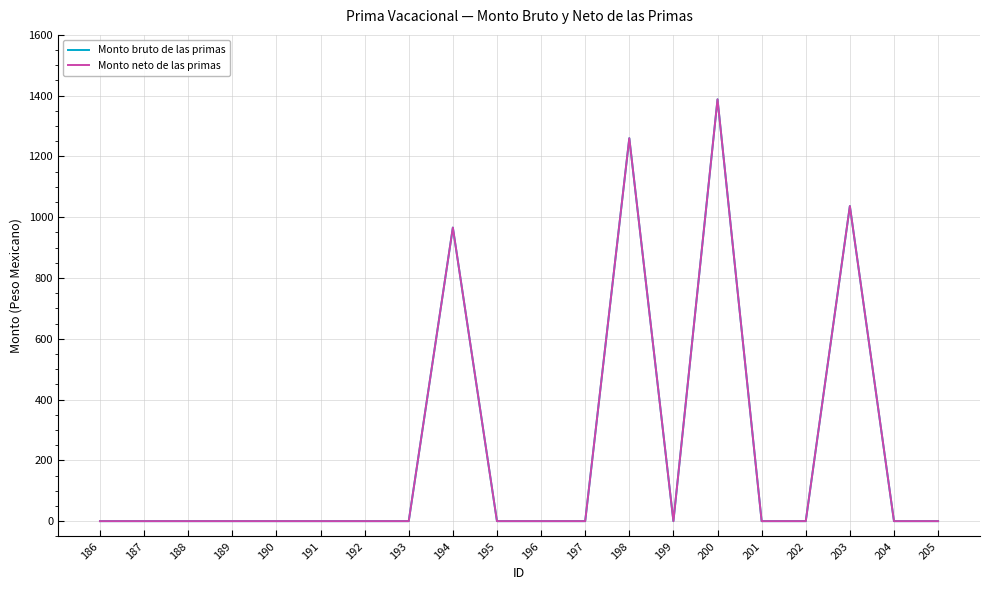

Does the chart have visible grid lines?

Yes